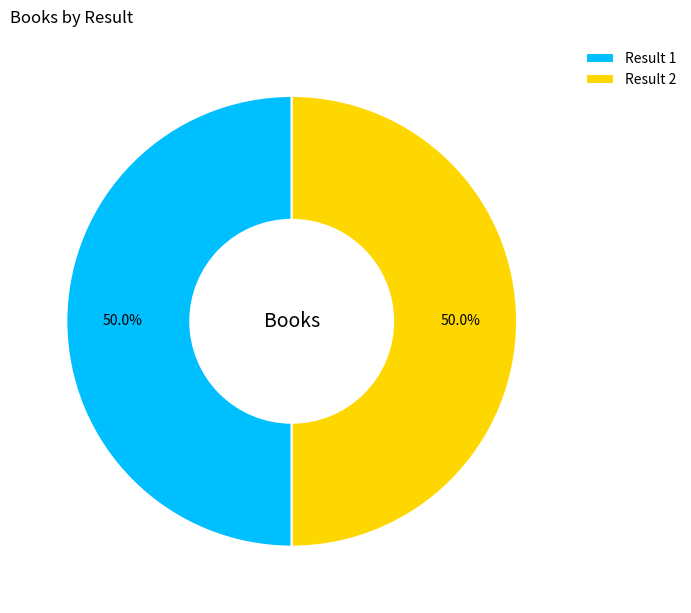

What is the ratio of the value at Result 2 to the value at Result 1?

1.0